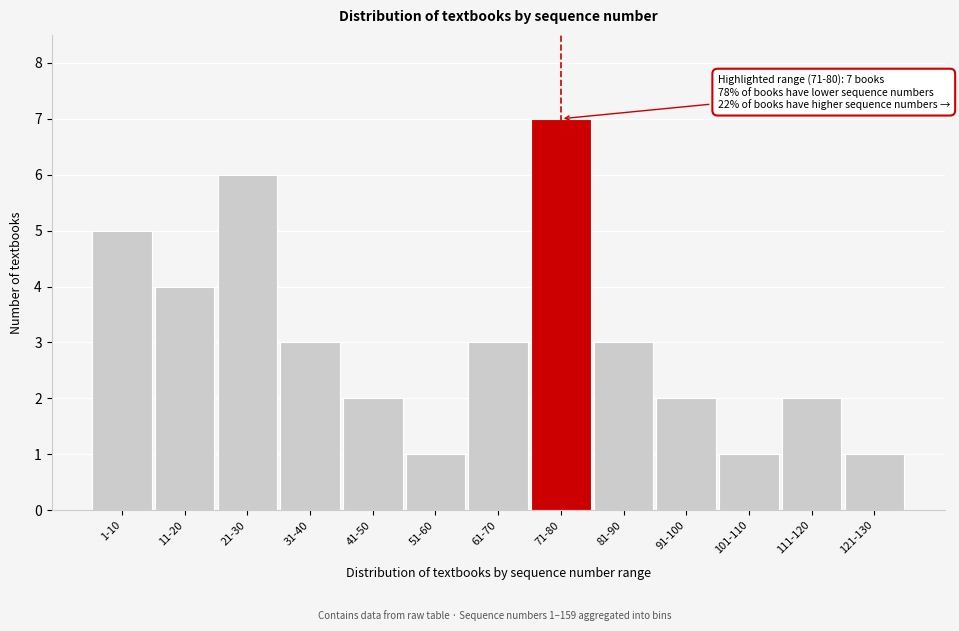

Reading right to left, transcribe all the data shown in this chart.

1	2	1	2	3	7	3	1	2	3	6	4	5